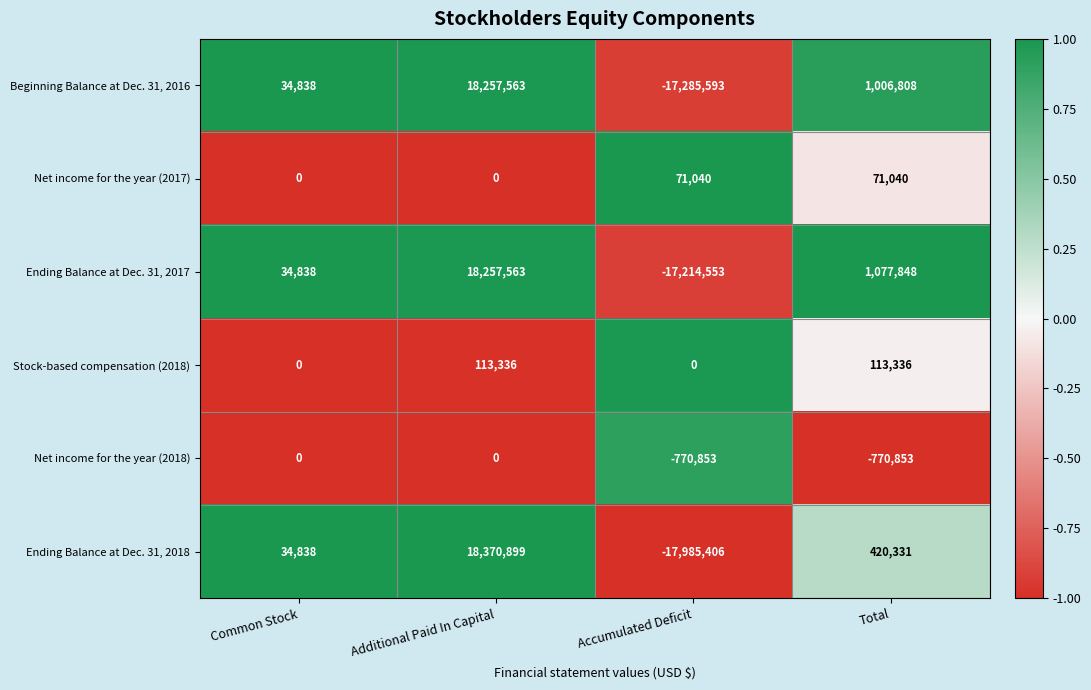

True or false: Ending Balance at Dec. 31, 2018 has a value of 18370899 at Additional Paid In Capital.

True